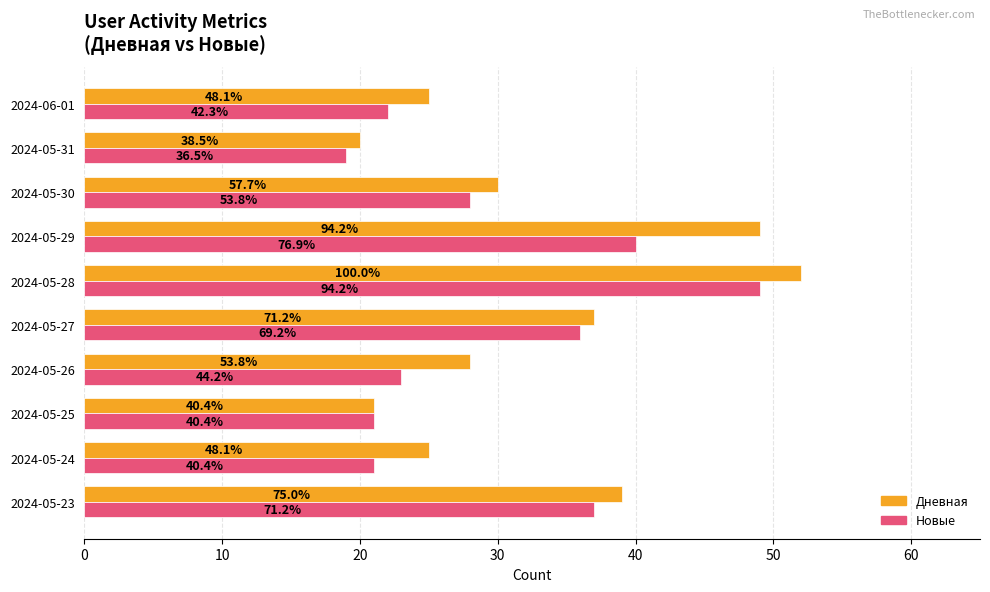

Rank the series by their maximum value, from highest to lowest.

Дневная, Новые